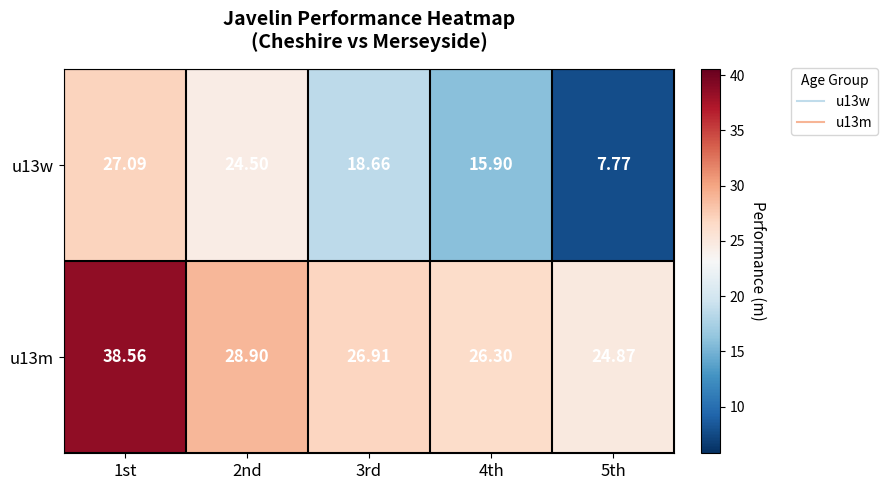

Which category has the lowest value across all series?

5th